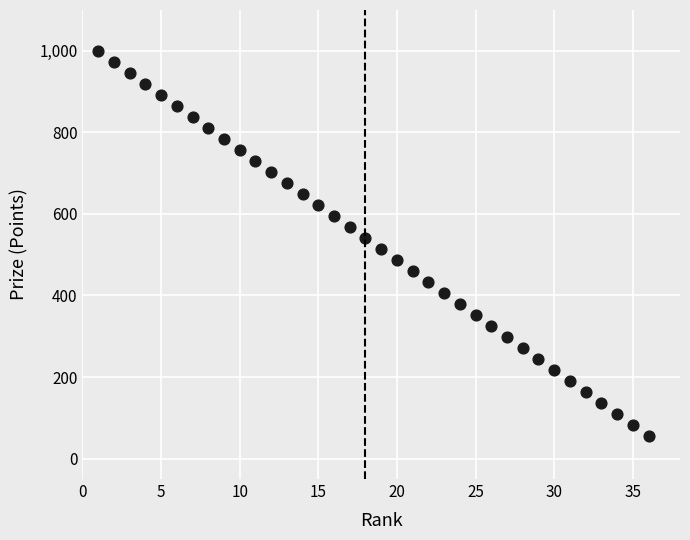

What is the range of Y values (max minus min)?

945